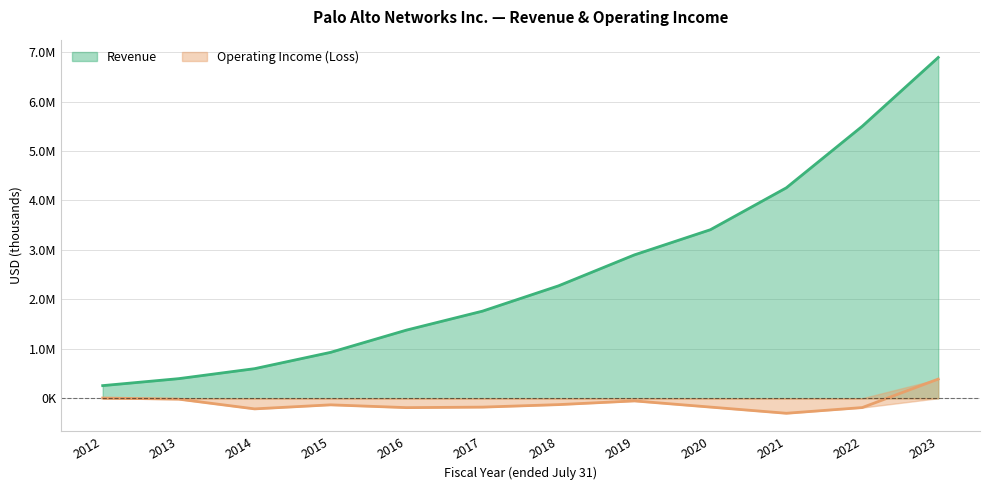

What is the difference between the highest and lowest values at 2022?

5690300